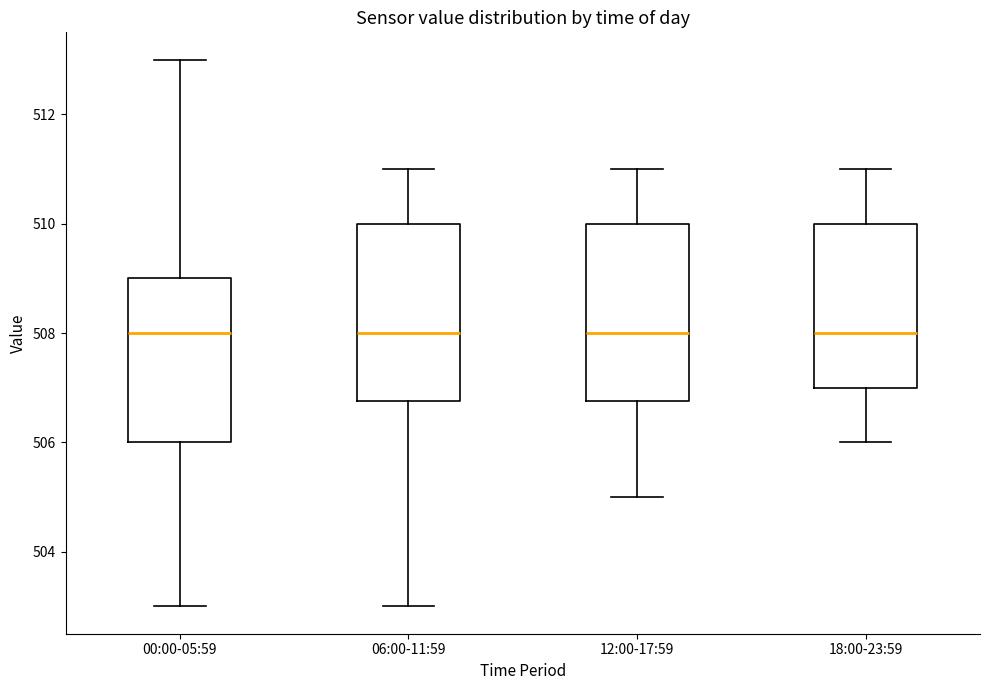

Reading left to right, read every box against the y-axis: the position of its median line, the range the box covers, and the ends of its whiskers. The values are not printed on the chart, so give them approximately, as read against the axis.

00:00-05:59: median 508.0, box 506.0 to 509.0, whiskers 503.0 to 513.0
06:00-11:59: median 508.0, box 506.8 to 510.0, whiskers 503.0 to 511.0
12:00-17:59: median 508.0, box 506.8 to 510.0, whiskers 505.0 to 511.0
18:00-23:59: median 508.0, box 507.0 to 510.0, whiskers 506.0 to 511.0